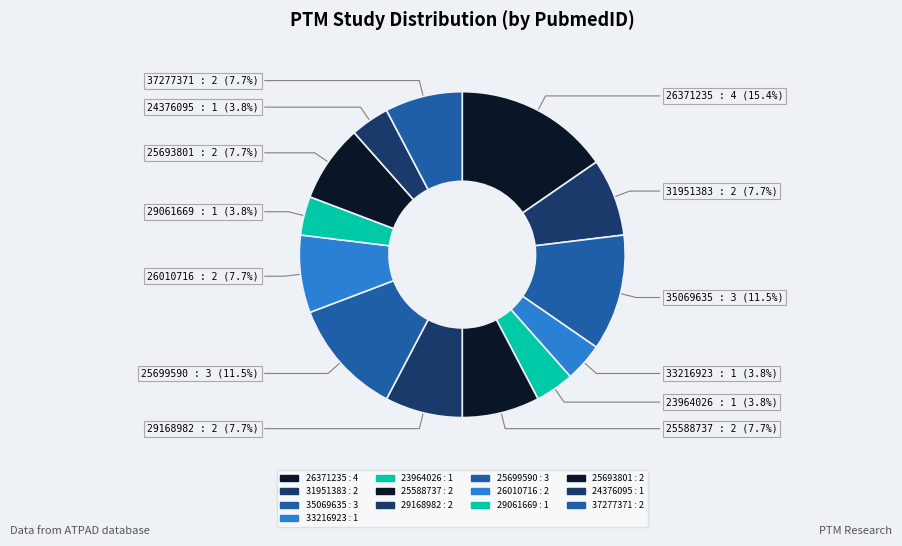

To the nearest percent, what is the average slice percentage?

8%